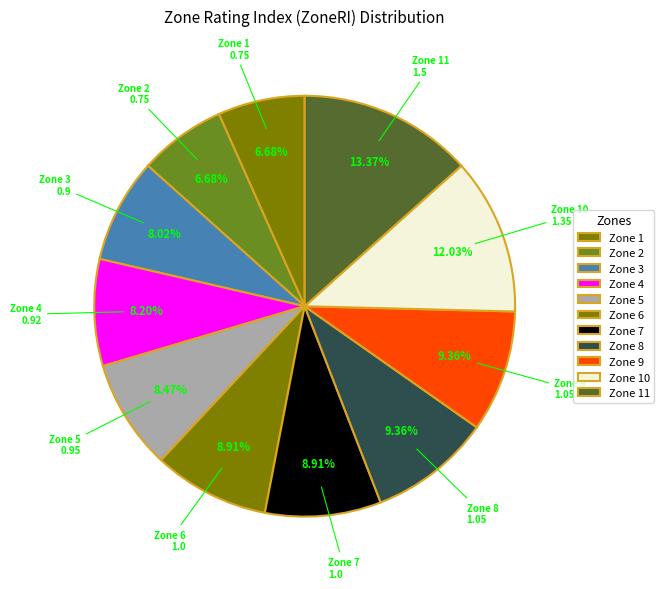

Count the number of slices in the pie.

11